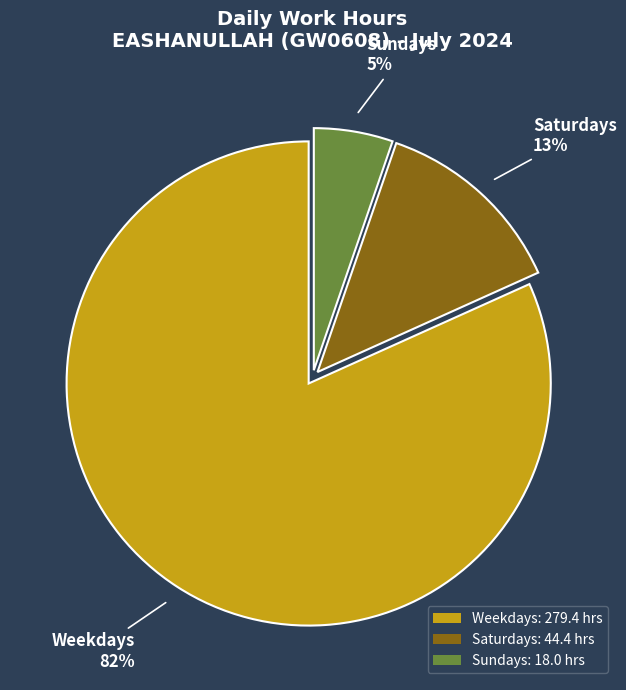

How many segments does this pie chart have?

3